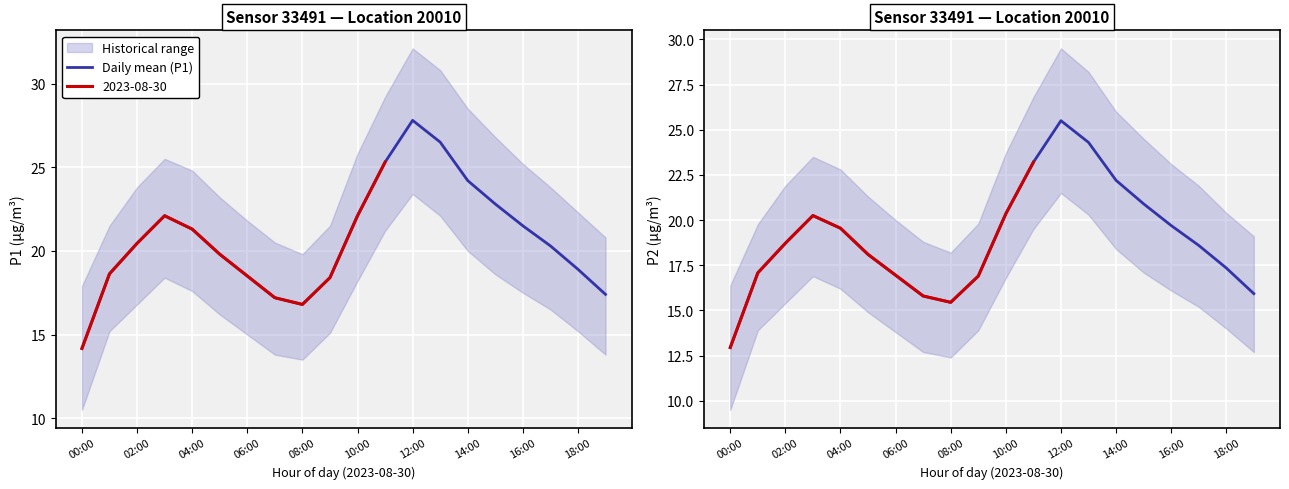

True or false: Daily mean (P1) and Daily mean (P2) cross at least once.

False